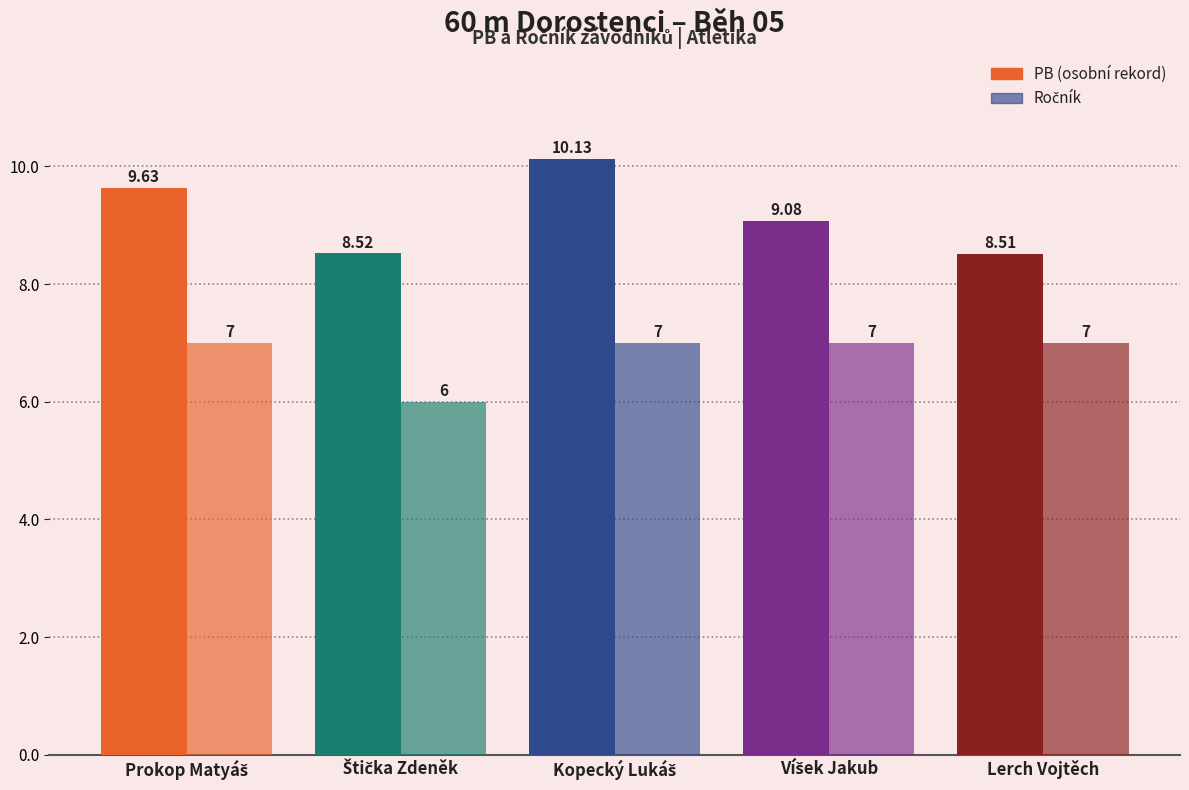

True or false: Ročník has a value of 9.5 at Štička Zdeněk.

False